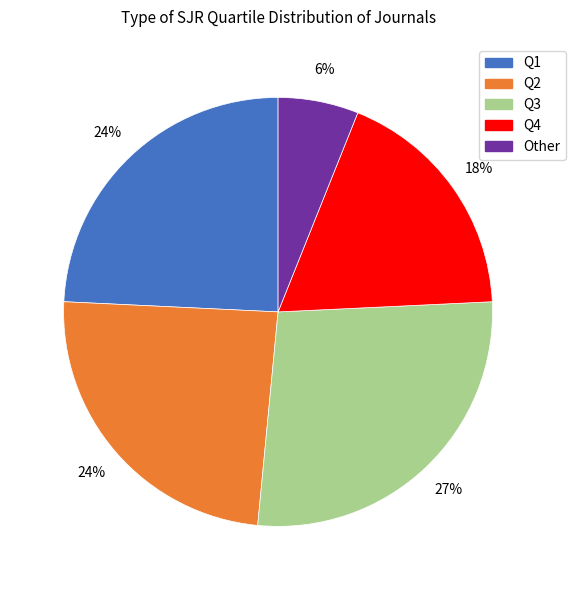

Which category has the smallest portion of the pie?

Other